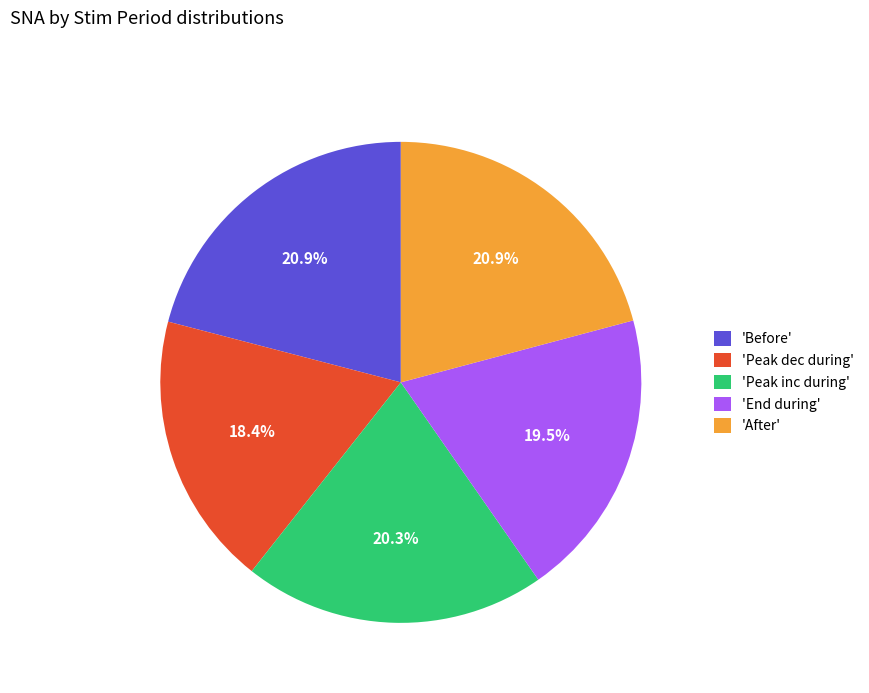

What is the smallest slice in the pie chart?

'Peak dec during'